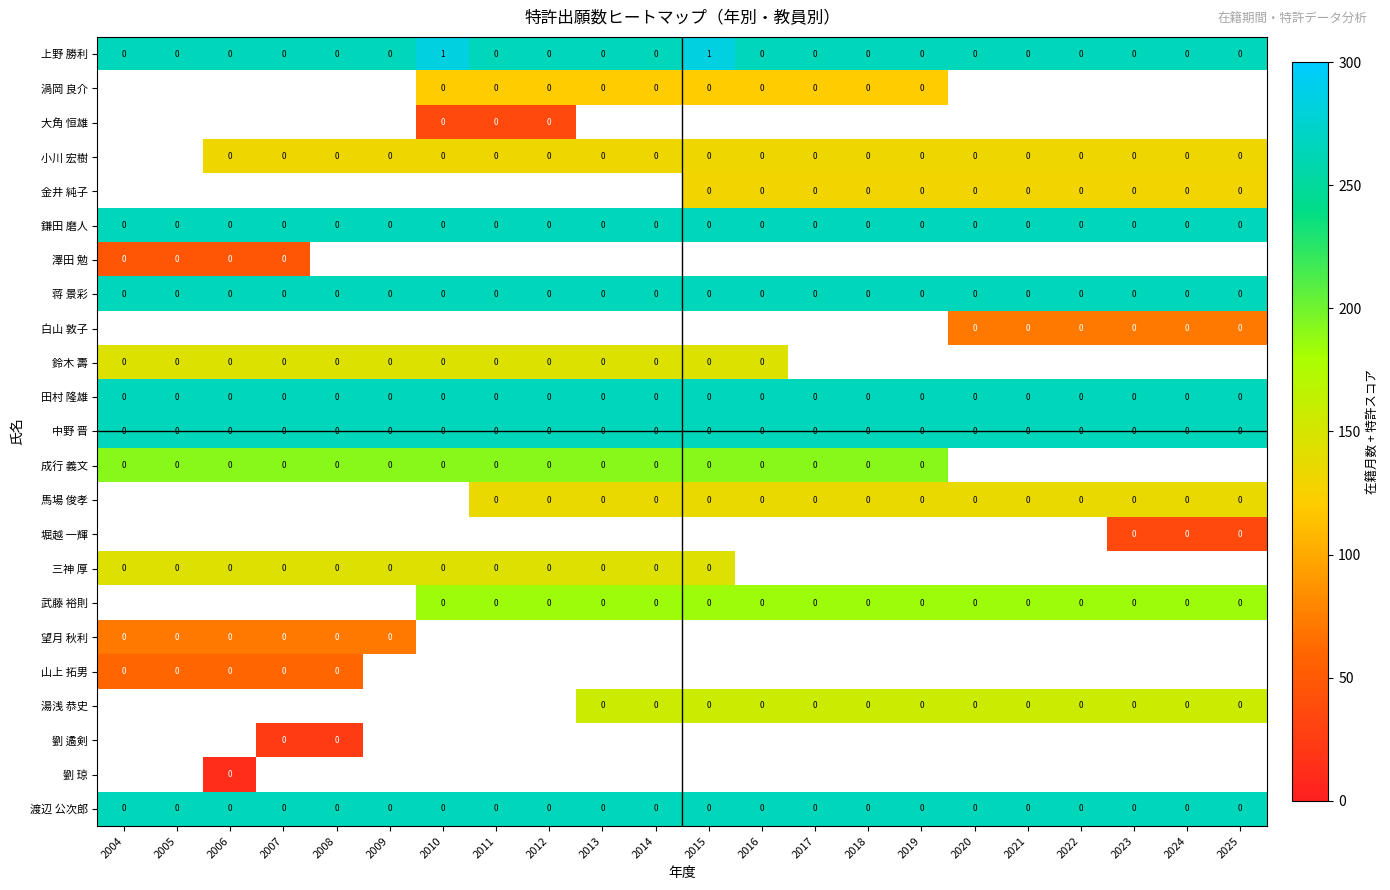

At which category does the chart reach its peak across all series?

2010